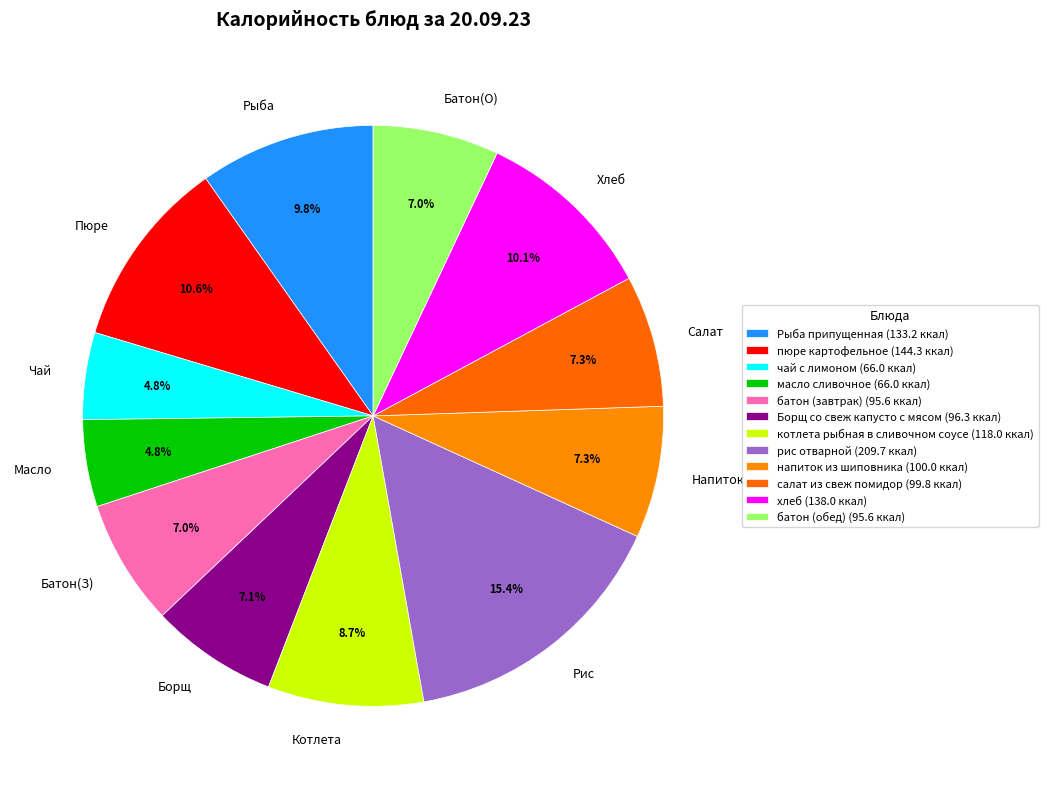

Does Хлеб represent more than half of the total?

No